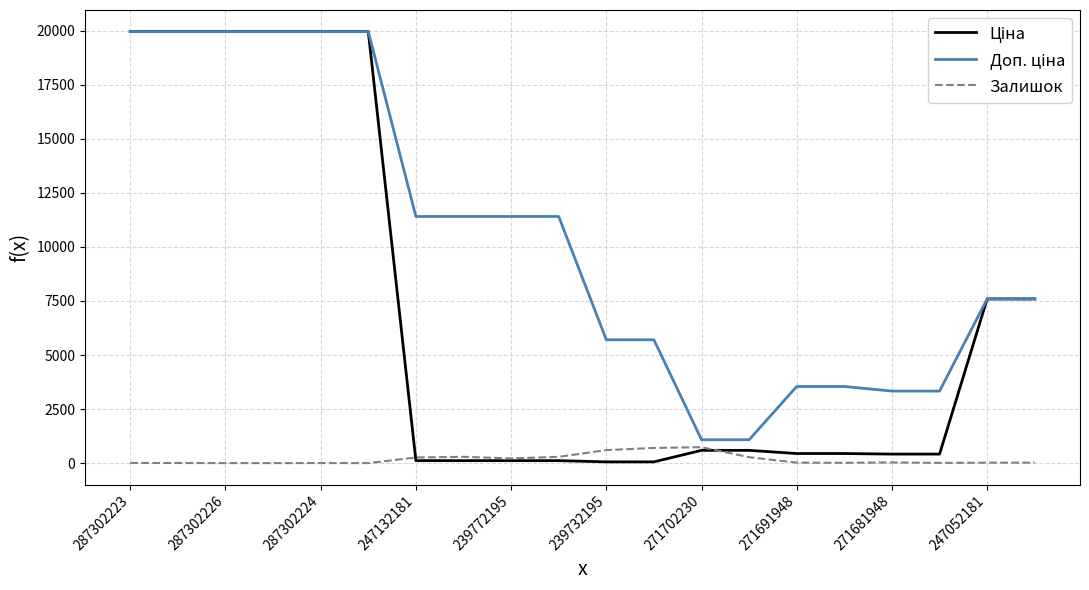

Is this an area chart (filled region under the line)?

No